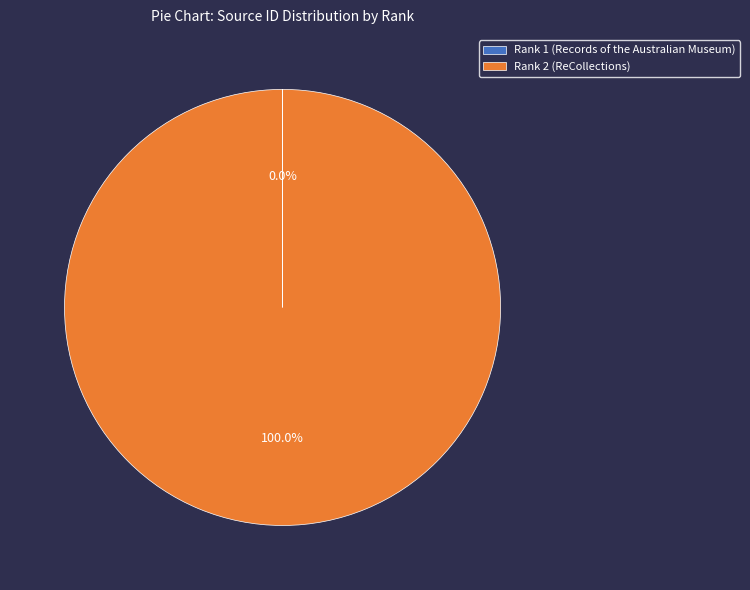

To the nearest percent, what percentage of the pie is Rank 2 (ReCollections)?

100%